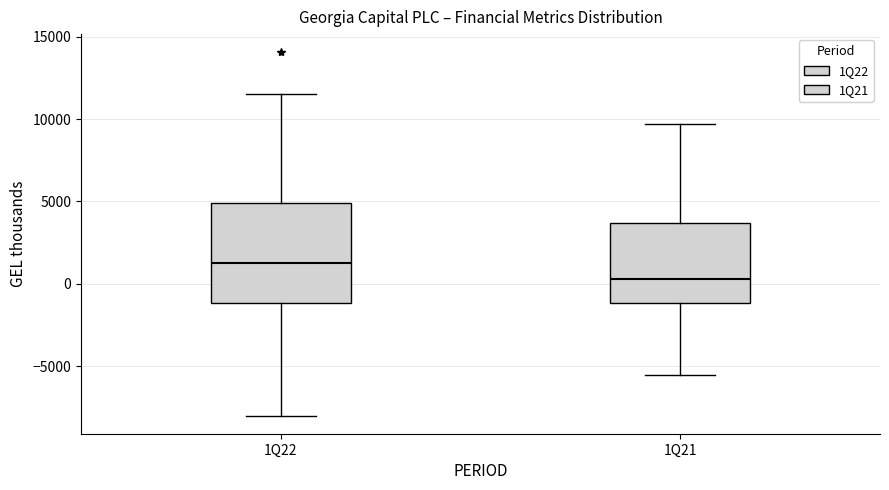

Which box's median line is the lowest?

1Q21